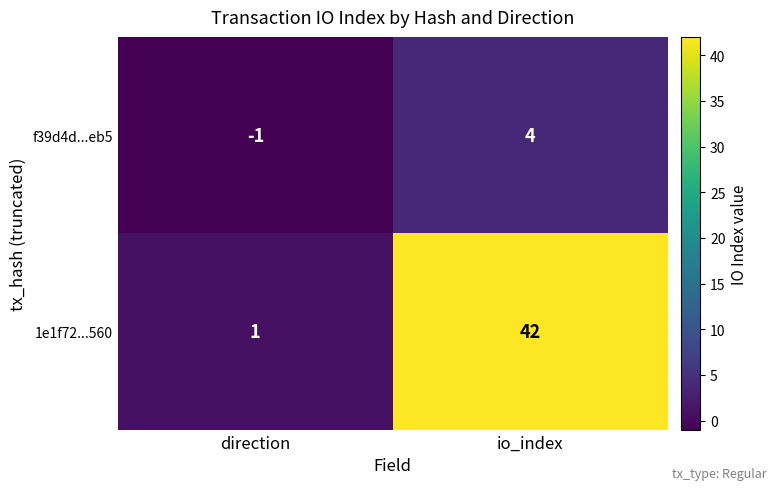

What is the difference between the maximum and minimum values in the f39d4d...eb5 series?

5